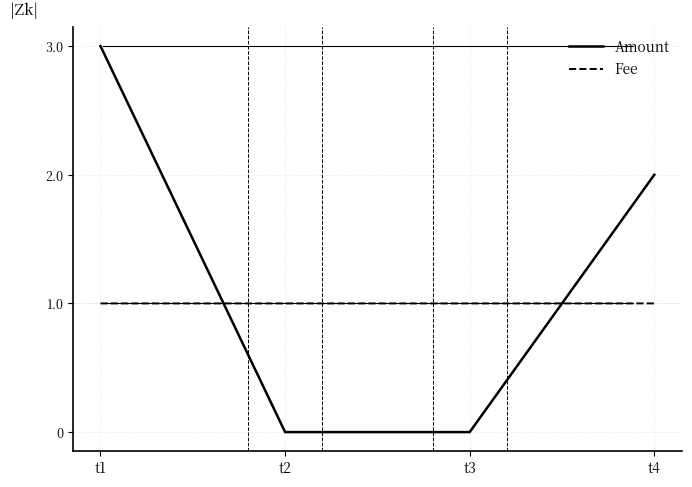

List the series in order of their overall mean, highest first.

Amount, Fee